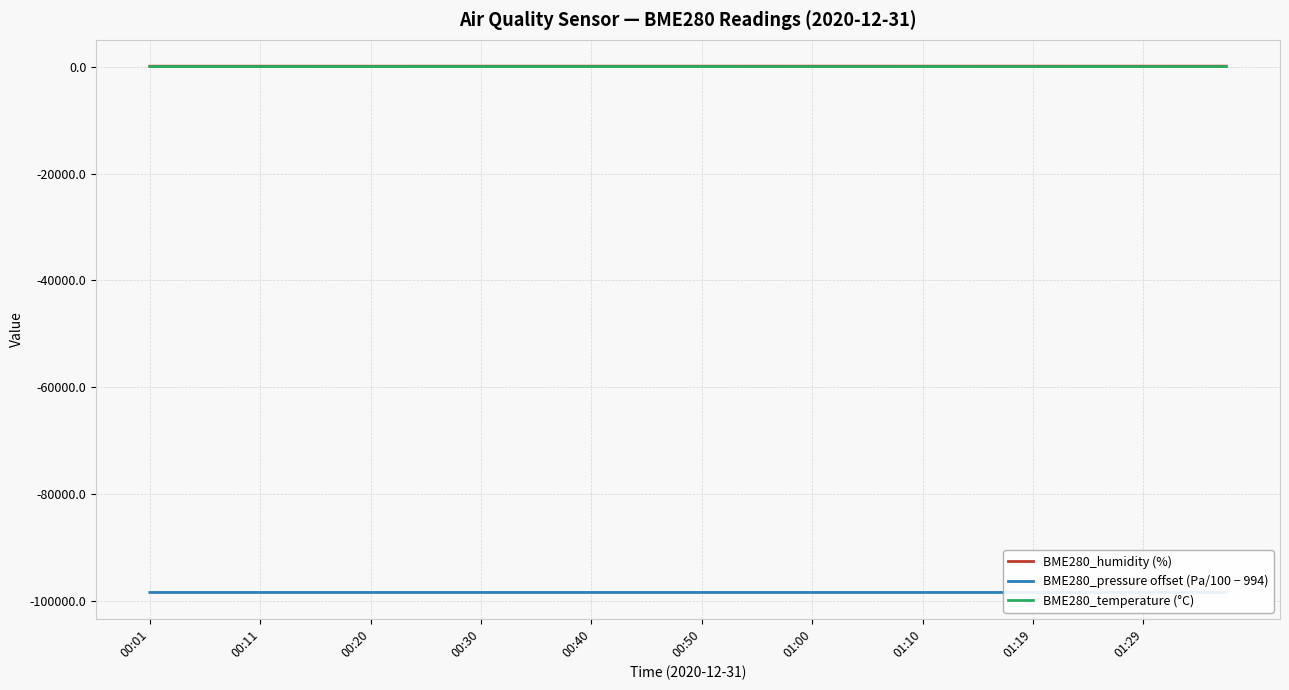

In BME280_pressure offset (Pa/100 − 994), how many points are higher than both neighbors (excluding endpoints)?

12